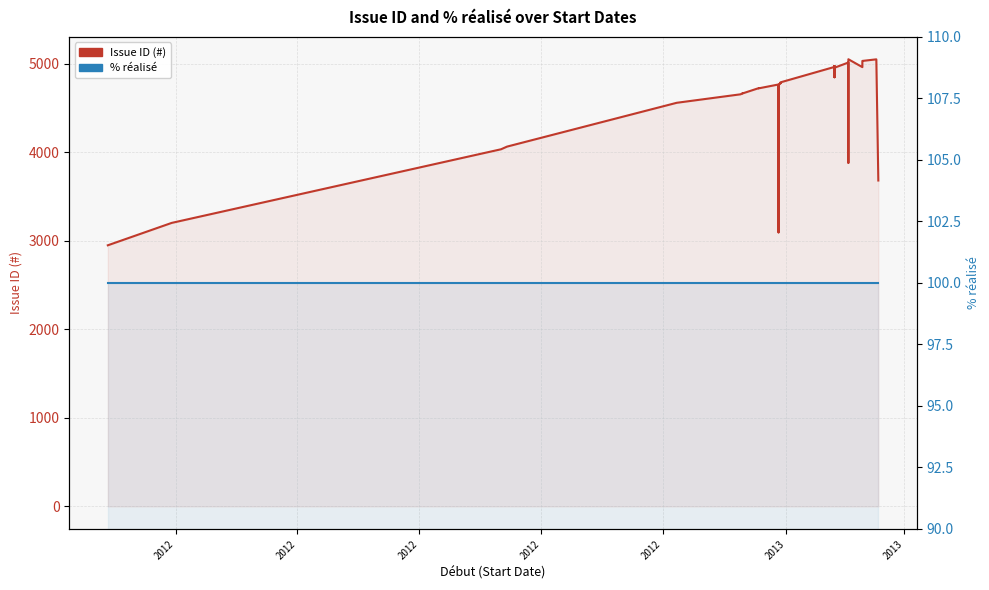

True or false: % réalisé and Issue ID (#) intersect in this chart.

False